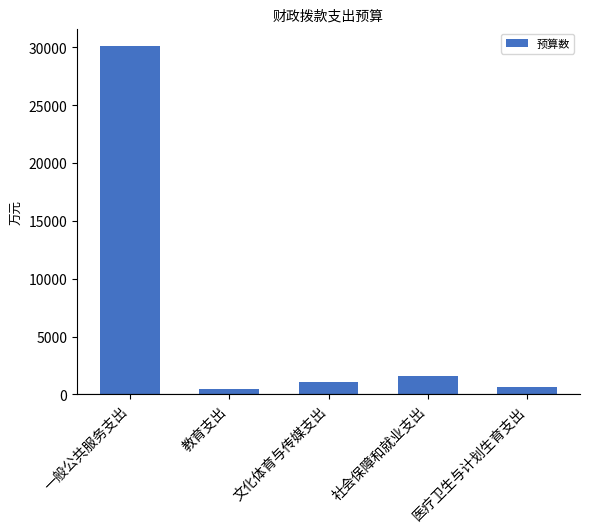

What is the smallest value displayed?

468.2